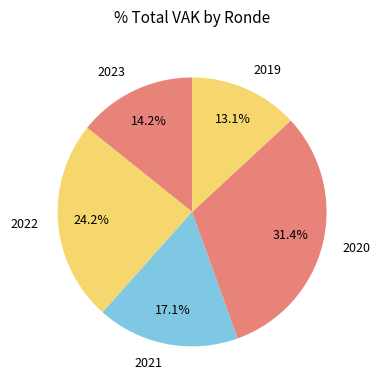

What percentage do 2019 and 2021 together represent?

30.2%